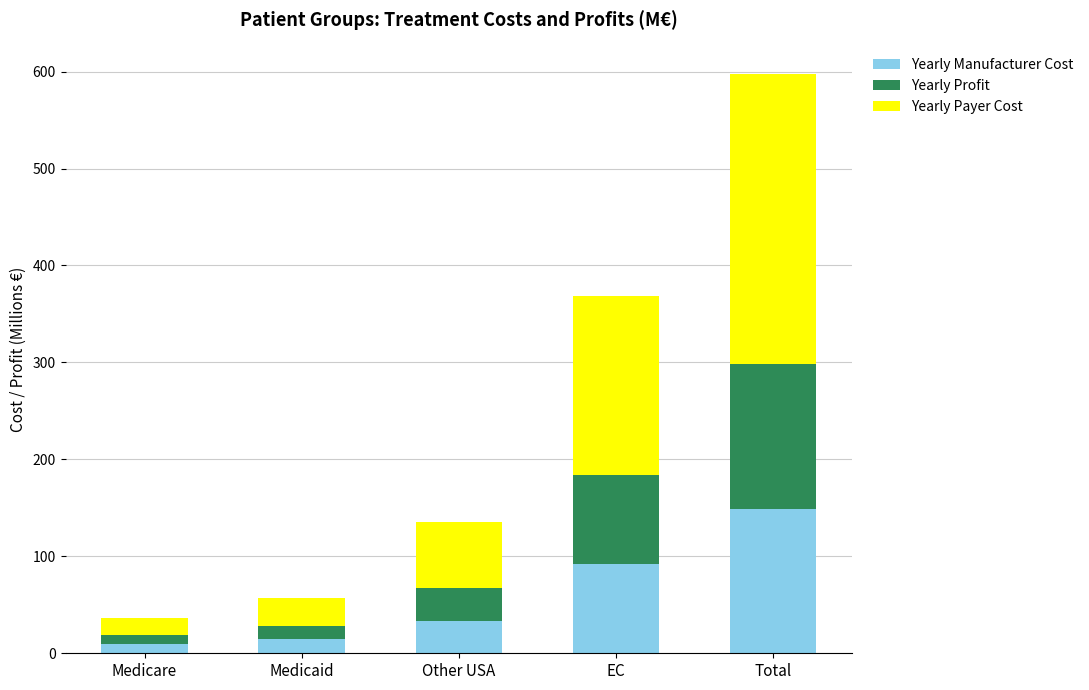

What is the total value across all series at Total?

597.2